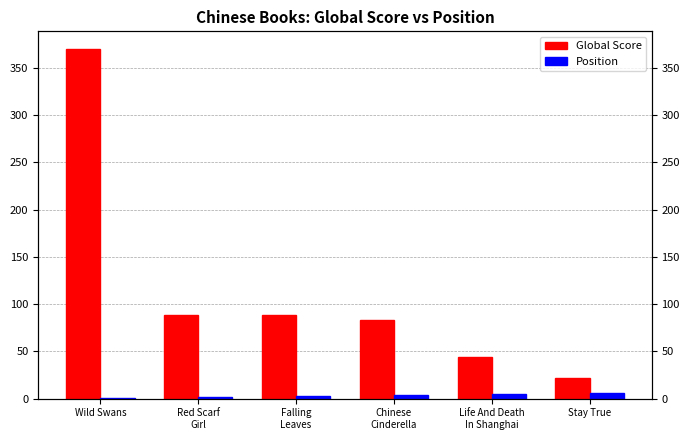

Reading right to left, transcribe all the data shown in this chart.

Global Score: 22	44	83	88	88	370
Position: 6	5	4	3	2	1